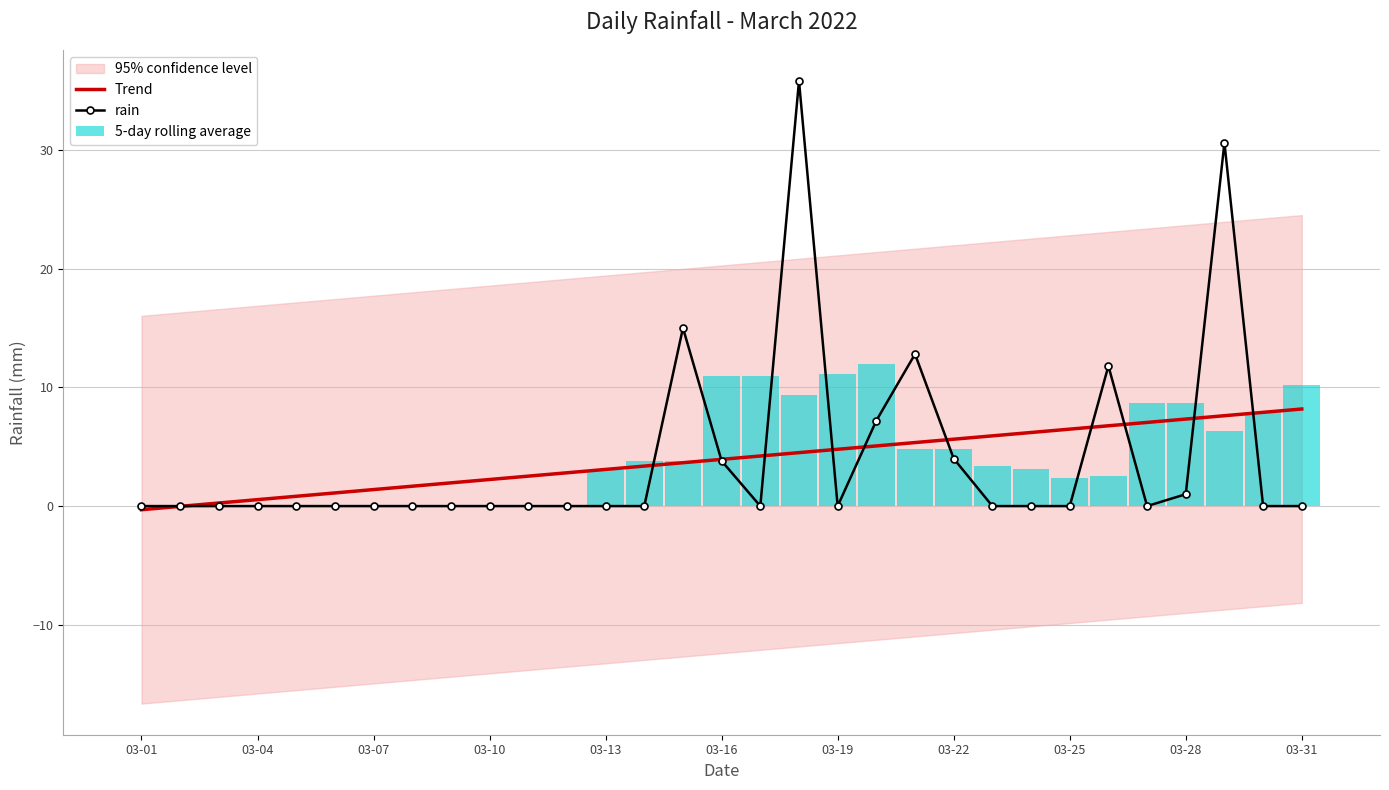

Which series has the largest total across all categories?

5-day rolling average